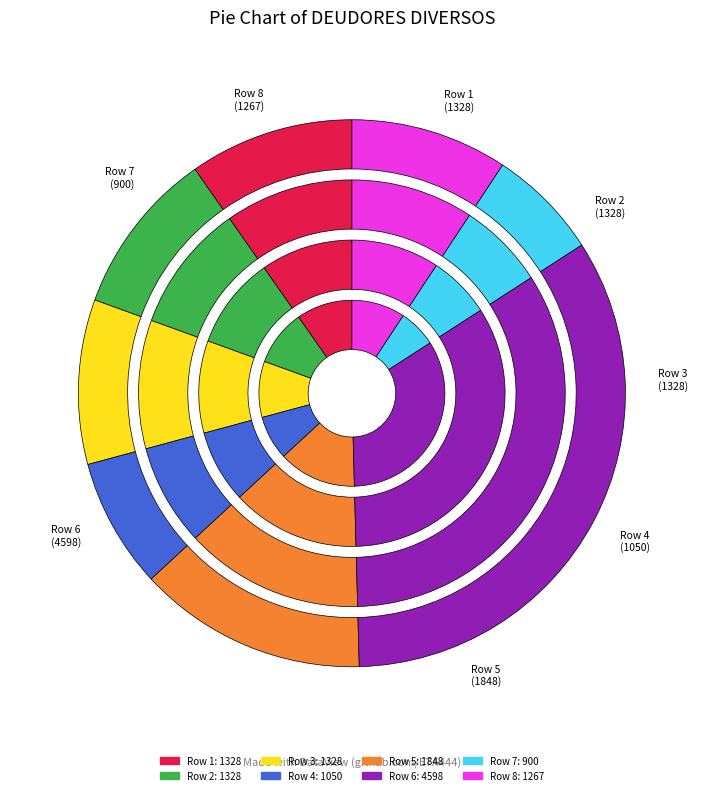

How many segments does this pie chart have?

8